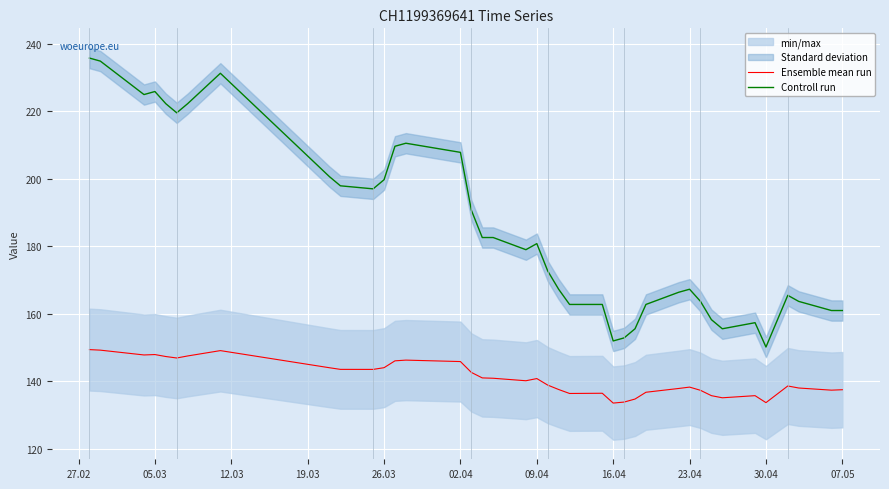

True or false: Controll run and Ensemble mean run cross at least once.

False